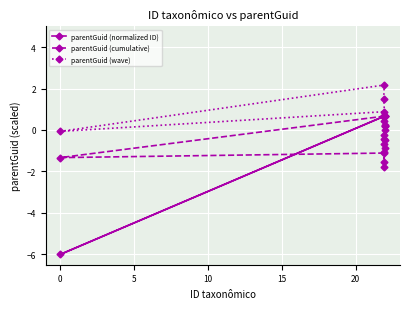

What is the value of the parentGuid (normalized ID) point at the 5th from the left?

0.7